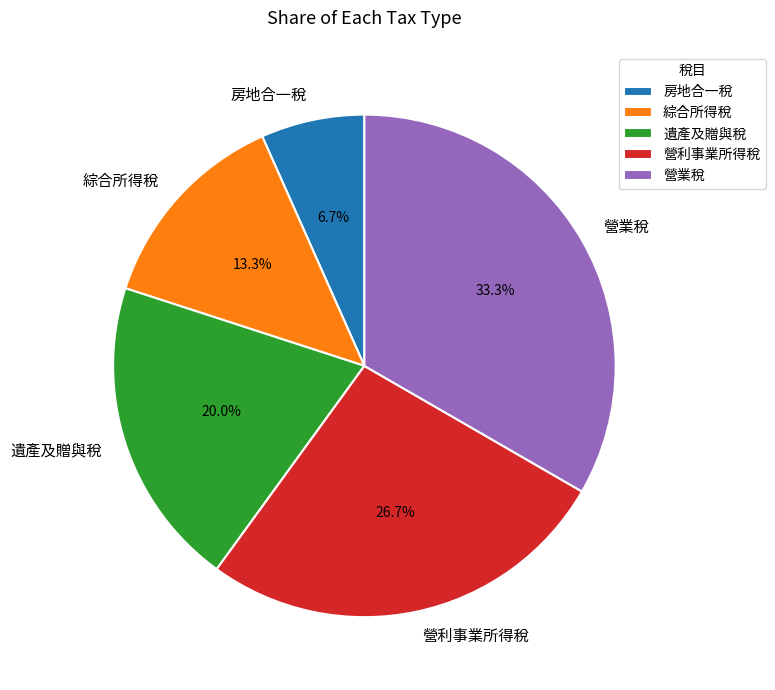

Is there a majority slice in this chart?

No